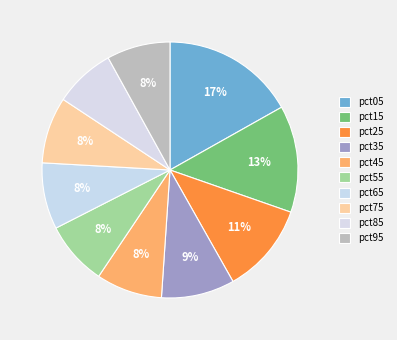

Combined, what portion of the pie is pct15 and pct65?

21.9%